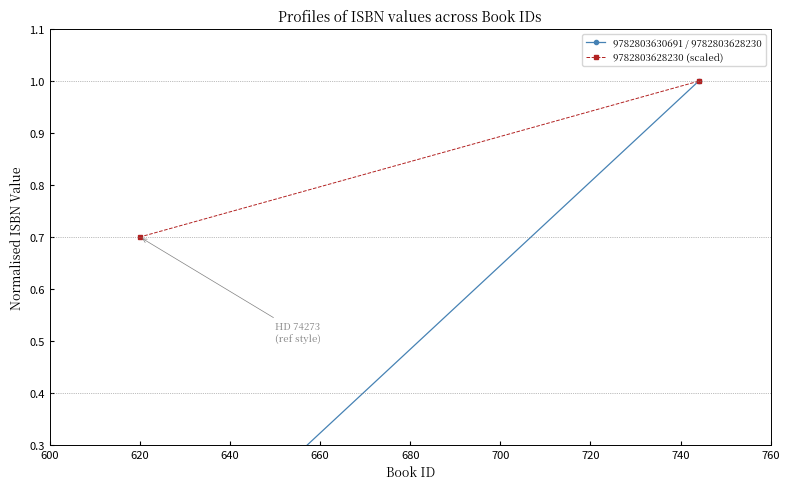

How many data points does each series have?

2